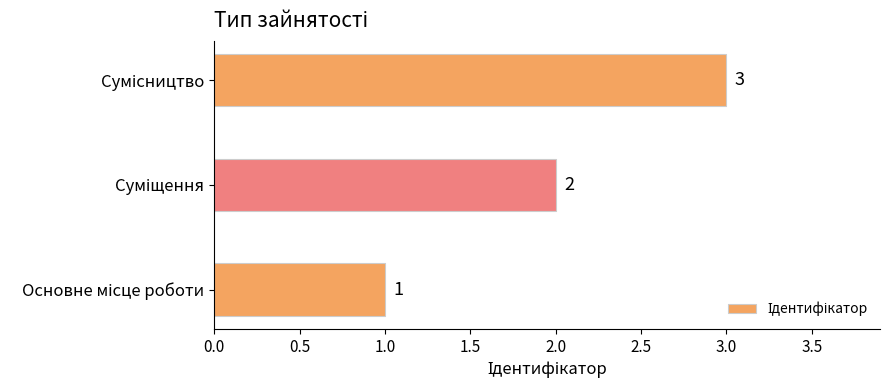

How many values are between 1 and 3?

3